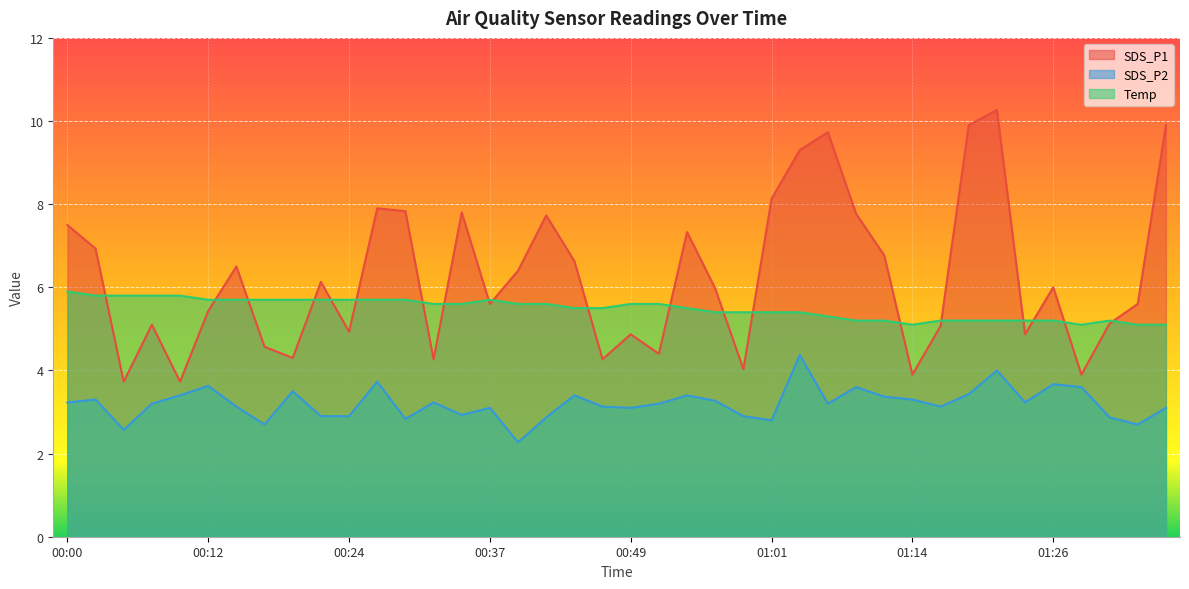

Where does the SDS_P2 series first go above 3?

00:00